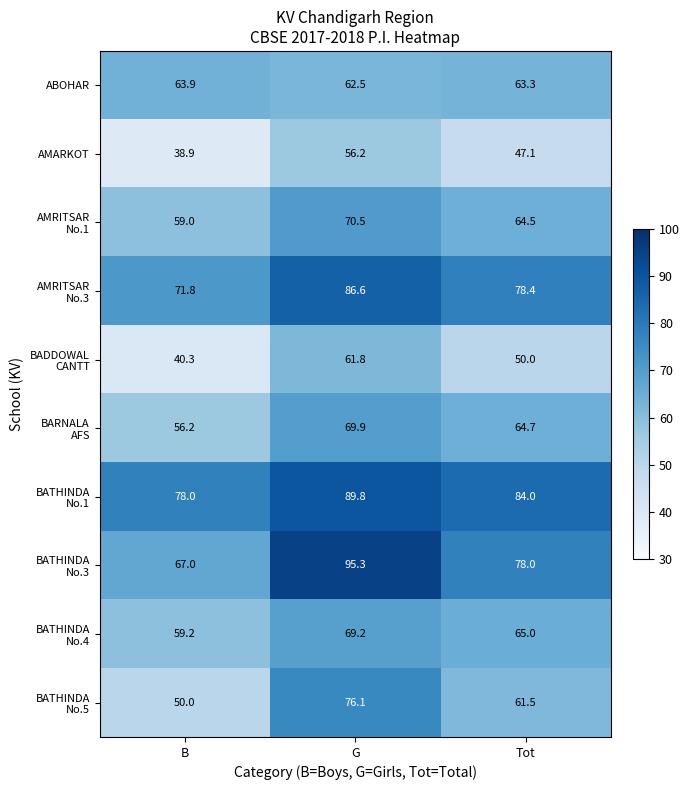

What is the sum of all AMARKOT values?

142.2